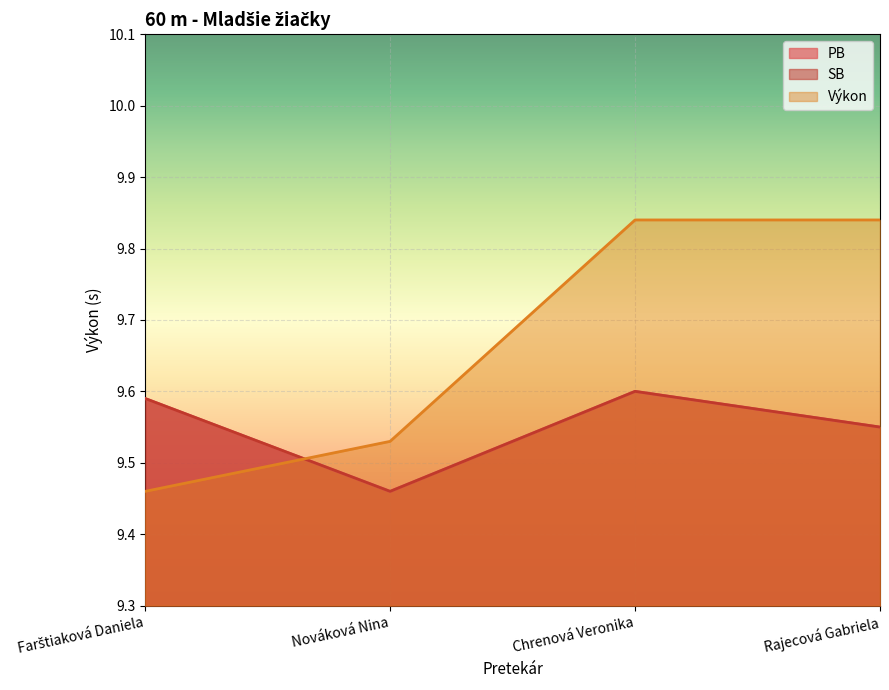

Is it true that PB equals 9.6 at Chrenová Veronika?

True